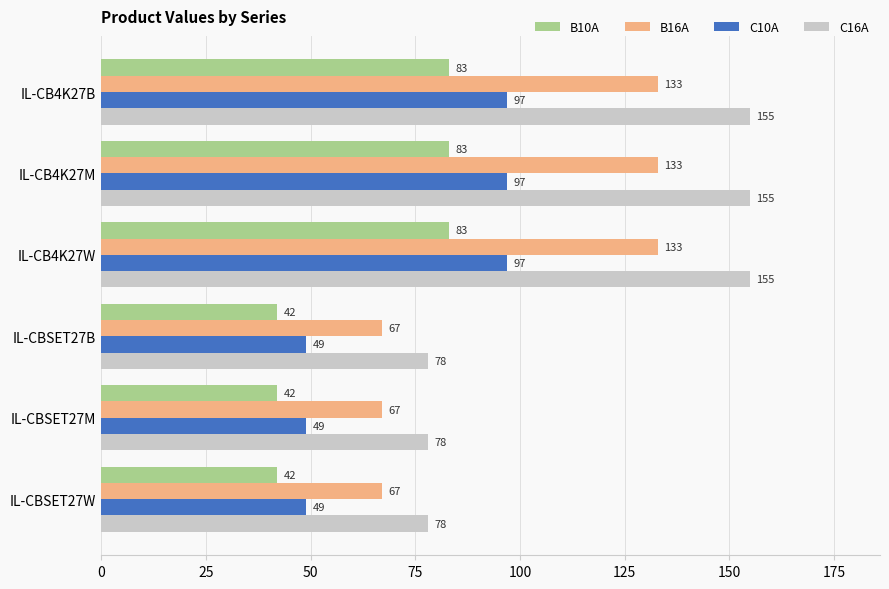

What is the spread (max minus min) of values at IL-CB4K27M?

72